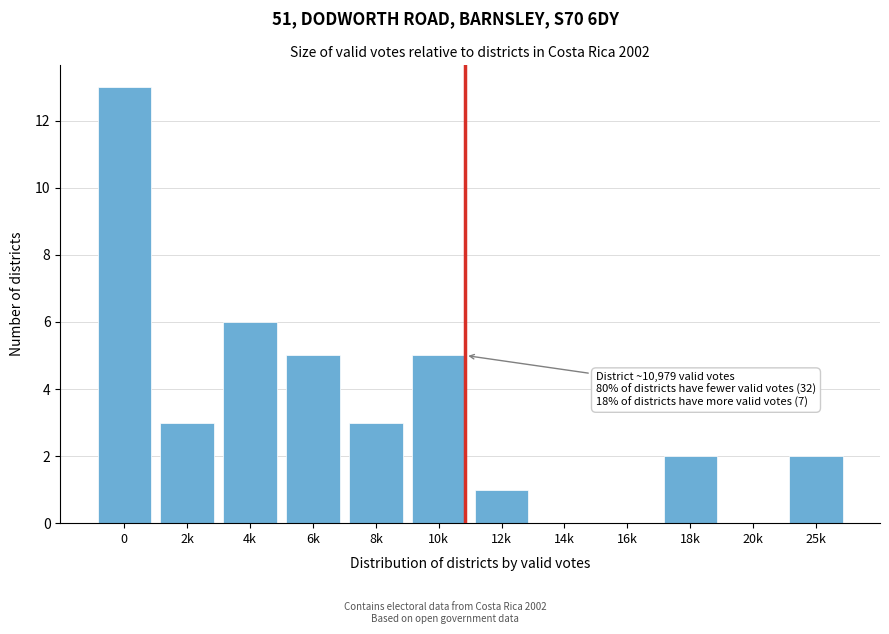

Reading left to right, extract all data points from this chart.

0=13	2k=3	4k=6	6k=5	8k=3	10k=5	12k=1	14k=0	16k=0	18k=2	20k=0	25k=2